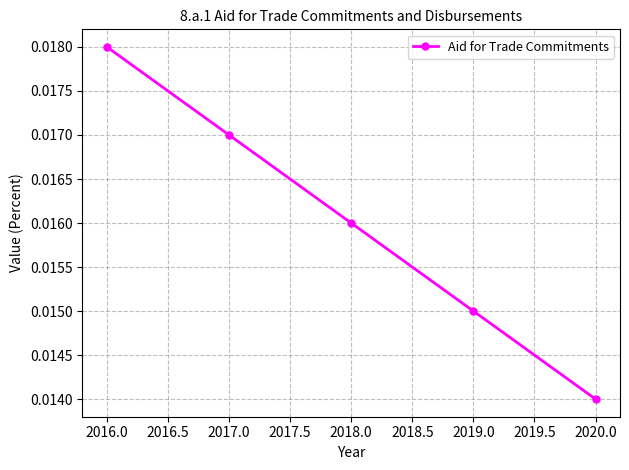

Where is the data nearest to the value 0?

2020.0